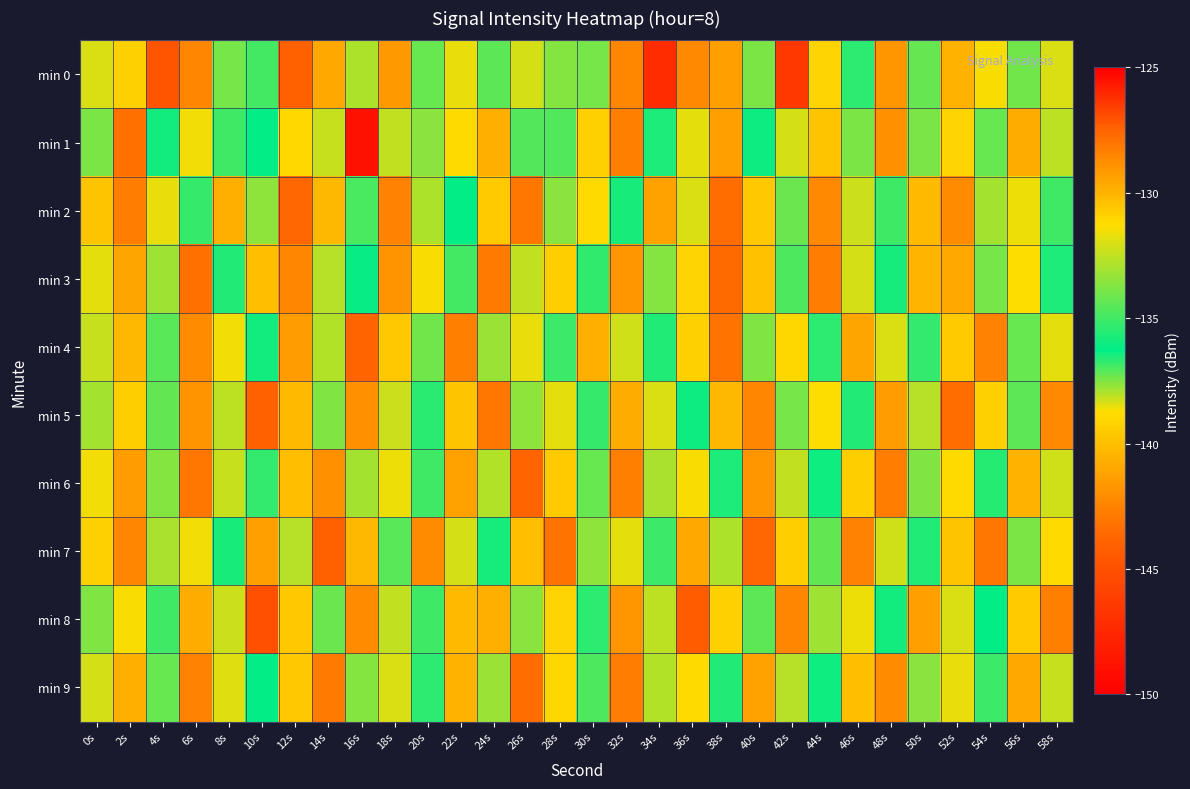

At 18s, list the series in order from smallest to largest.

min 7, min 8, min 1, min 5, min 9, min 6, min 4, min 0, min 3, min 2